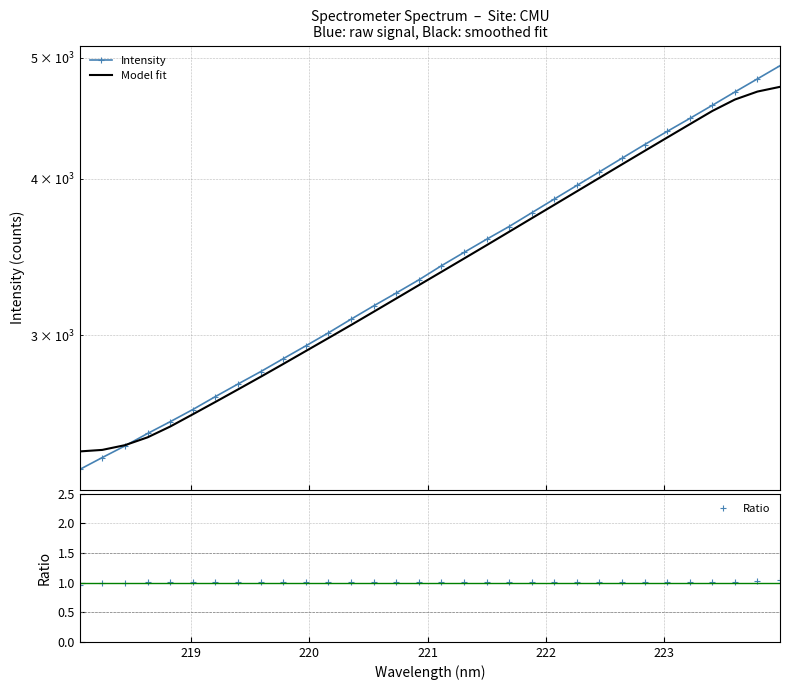

What is the average value of the Ratio series?

1.0